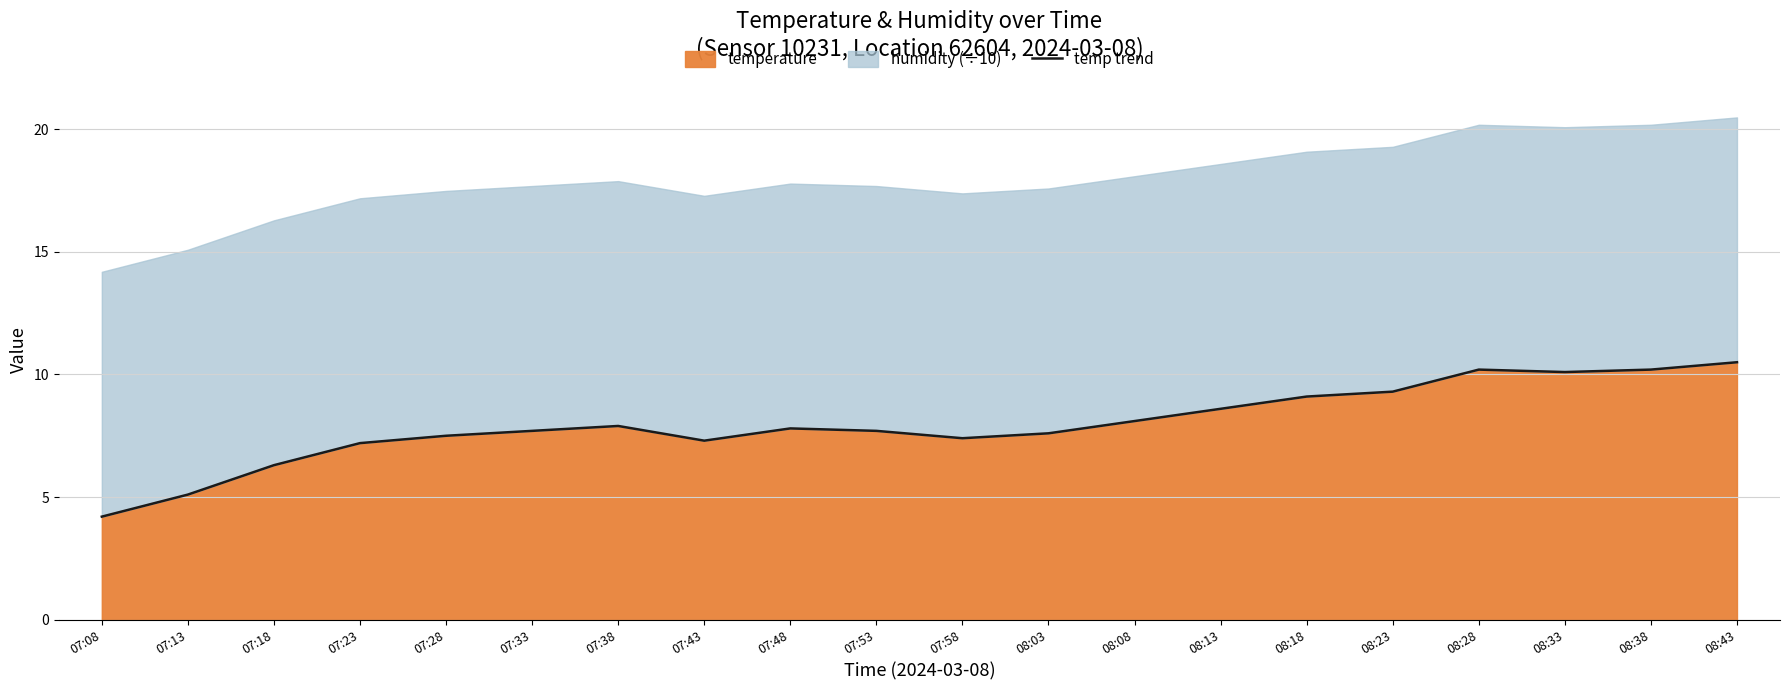

How many points are lower than both their immediate neighbors (excluding endpoints)?

3